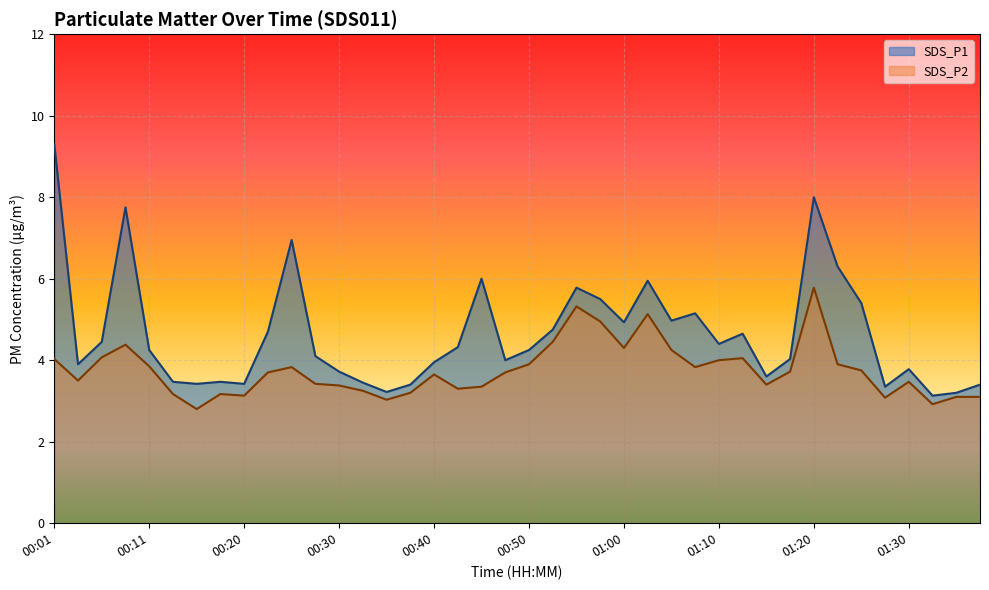

True or false: SDS_P1 and SDS_P2 intersect in this chart.

False